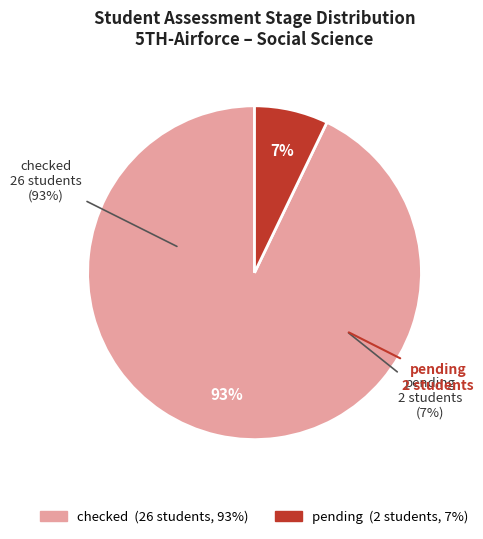

The checked slice represents 93% of the pie. True or false?

True